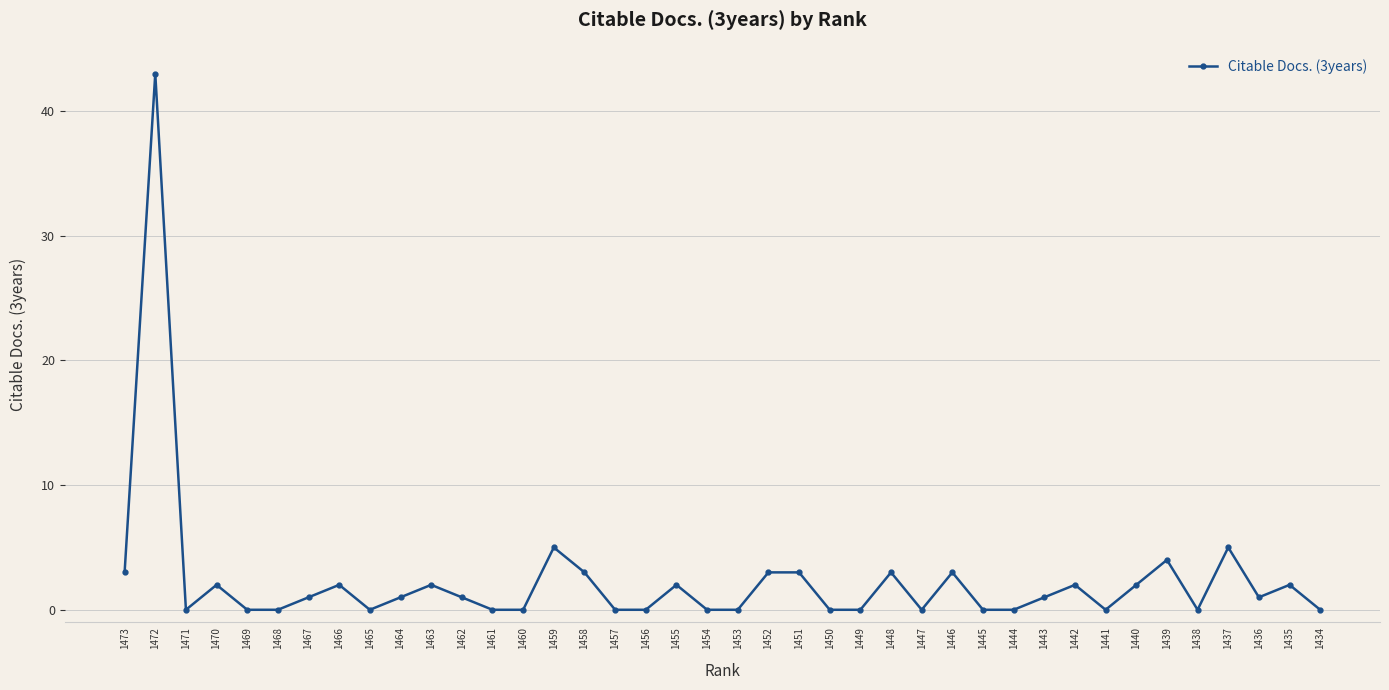

Is it true that the value at 1442 is 2?

True